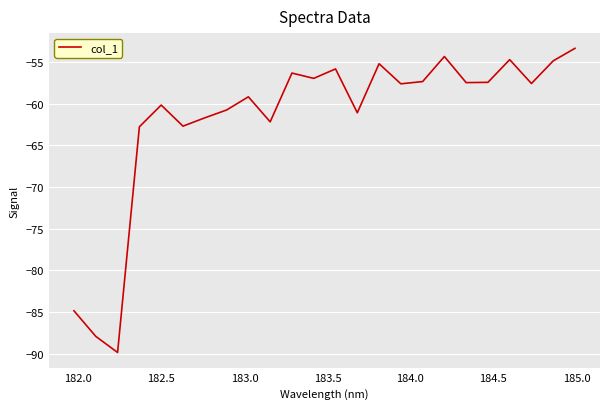

What is the sum of all values?

-1482.3